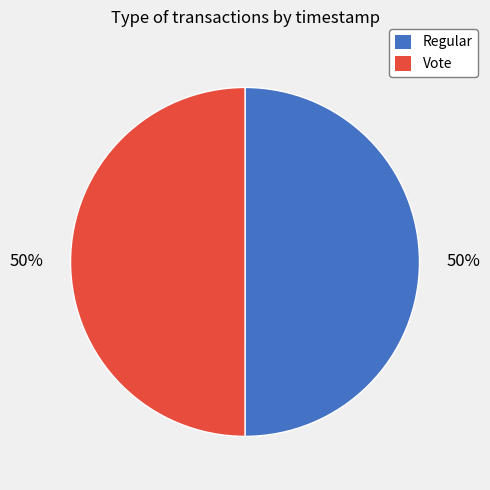

Approximately how many times larger is the value at Regular compared to Vote?

1.0